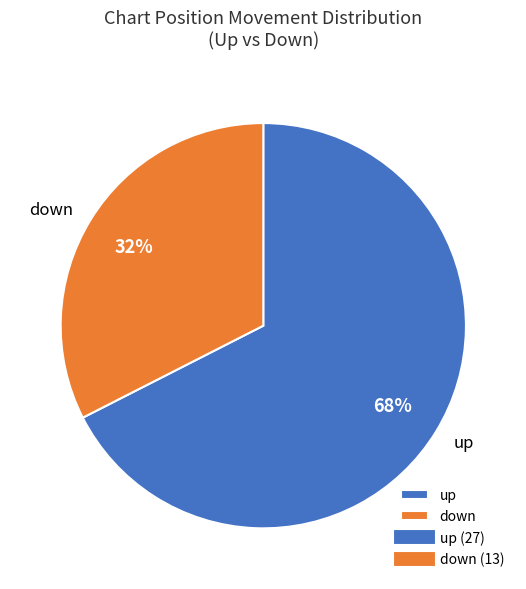

Is there a majority slice in this chart?

Yes